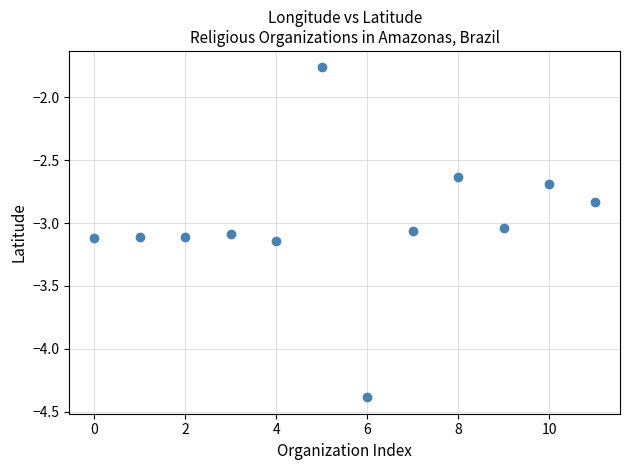

What is the range of Y values (max minus min)?

2.6